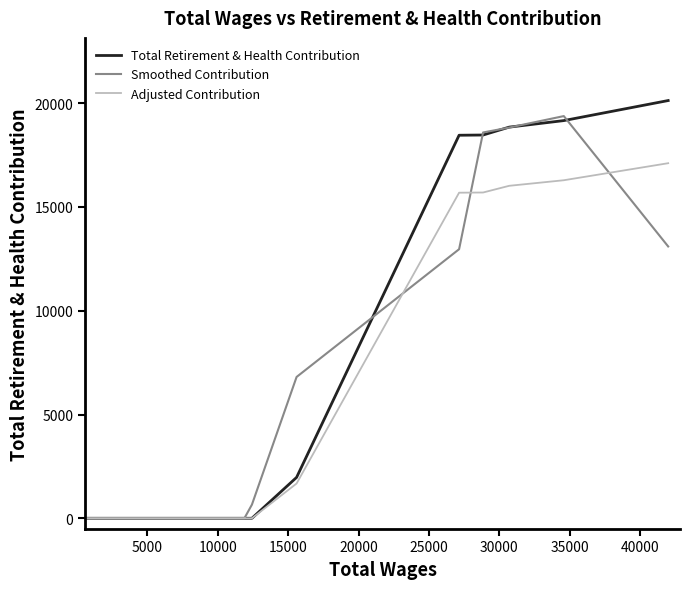

What is the maximum value for Smoothed Contribution?

19381.0